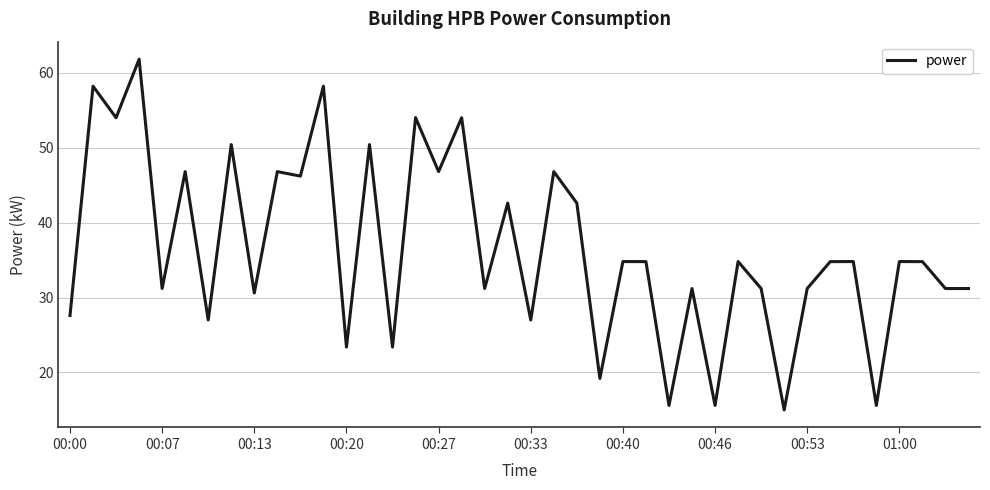

What is the greatest value displayed?

61.8